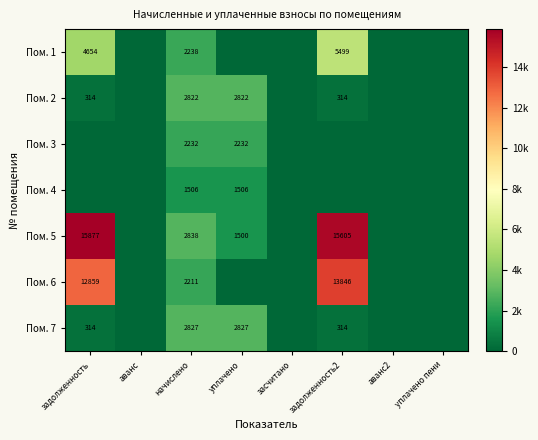

At which category does the chart reach its minimum across all series?

аванс